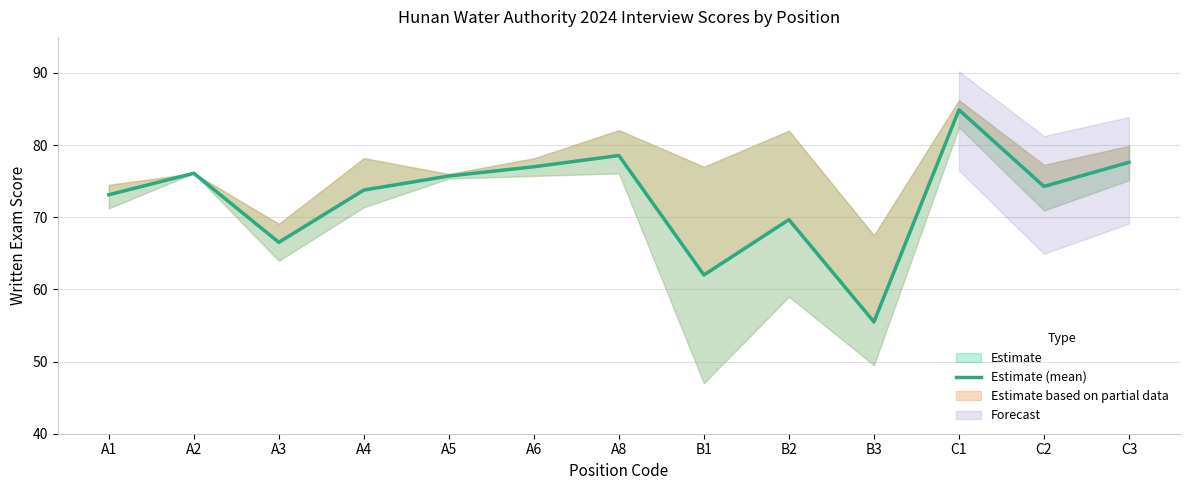

Reading right to left, transcribe all the data shown in this chart.

77.6	74.3	84.9	55.5	69.7	62.0	78.6	77.0	75.7	73.8	66.5	76.1	73.1